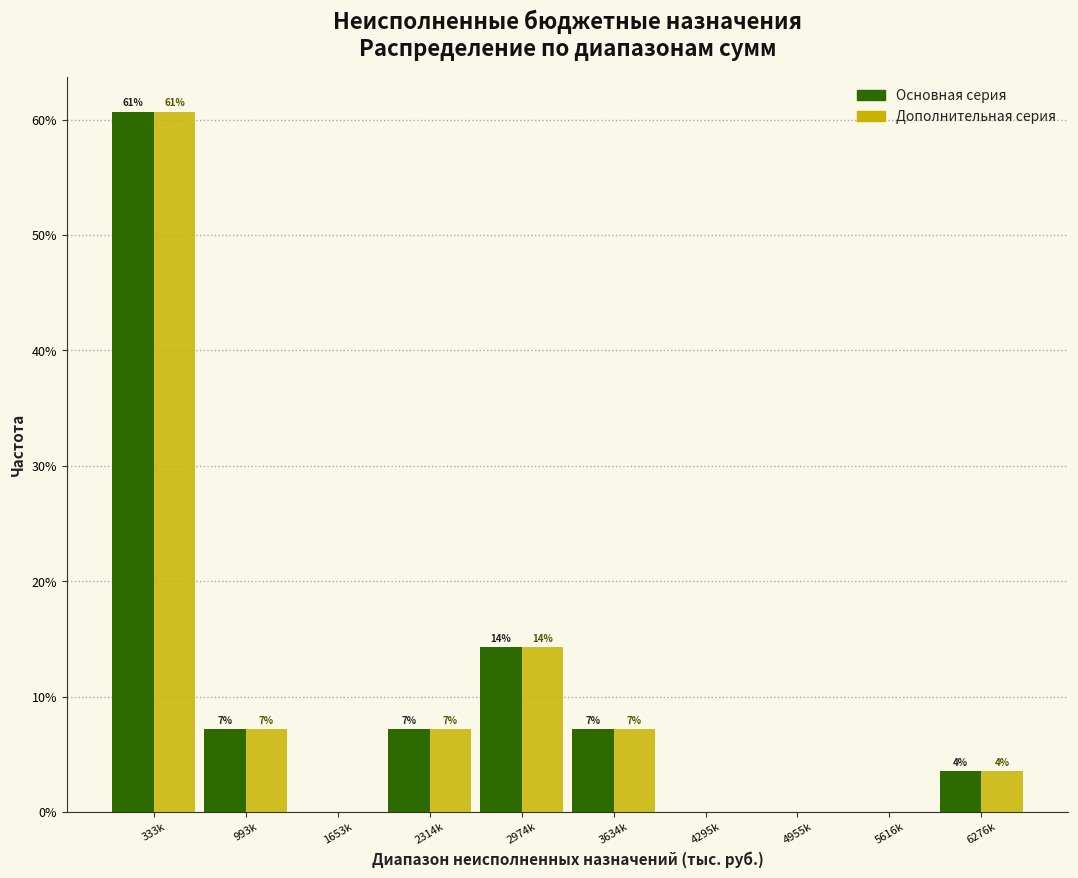

How many groups of bars are there?

10